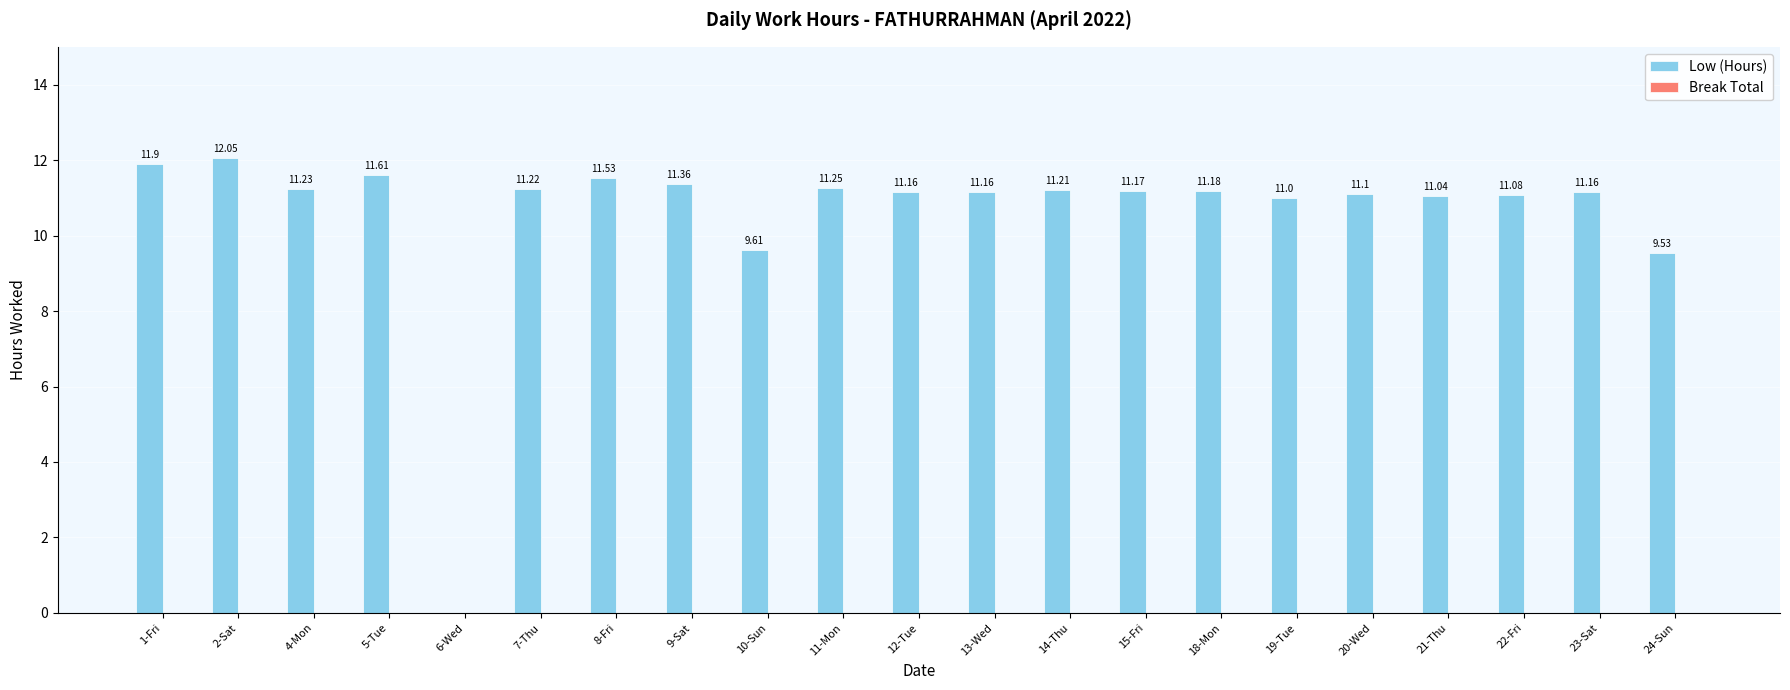

Which has a higher value, 13-Wed or 2-Sat?

2-Sat